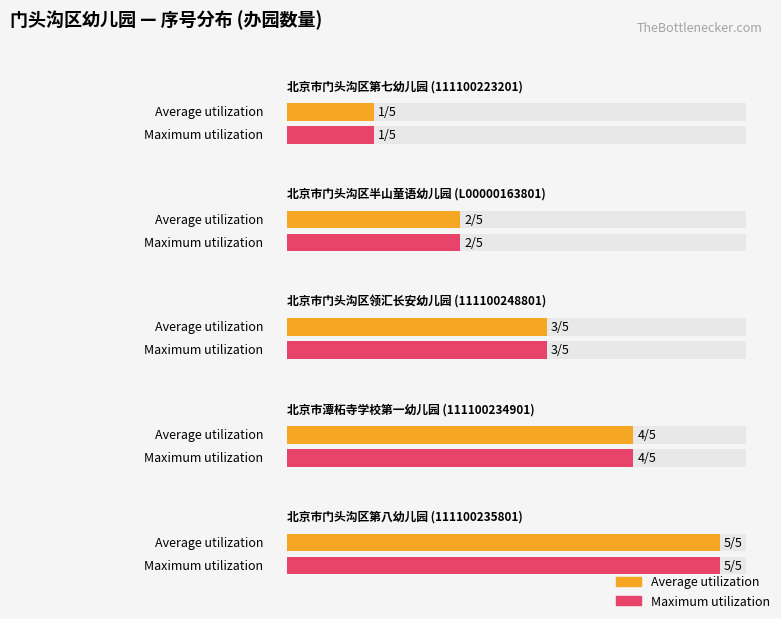

Which category has the highest value across all series?

111100235801